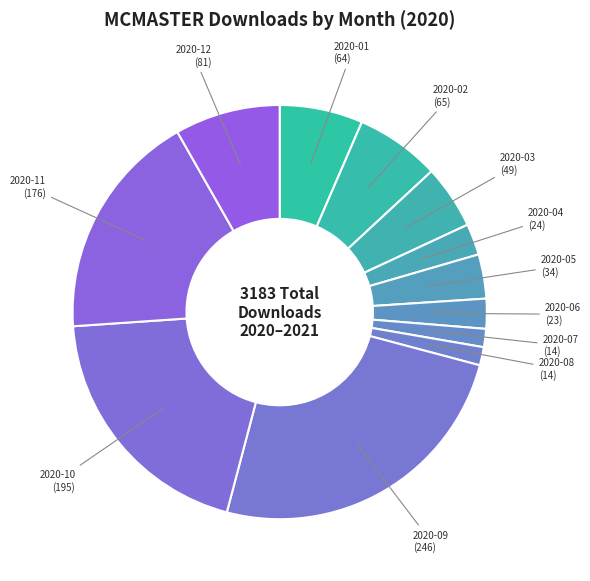

Does any single category account for the majority?

No